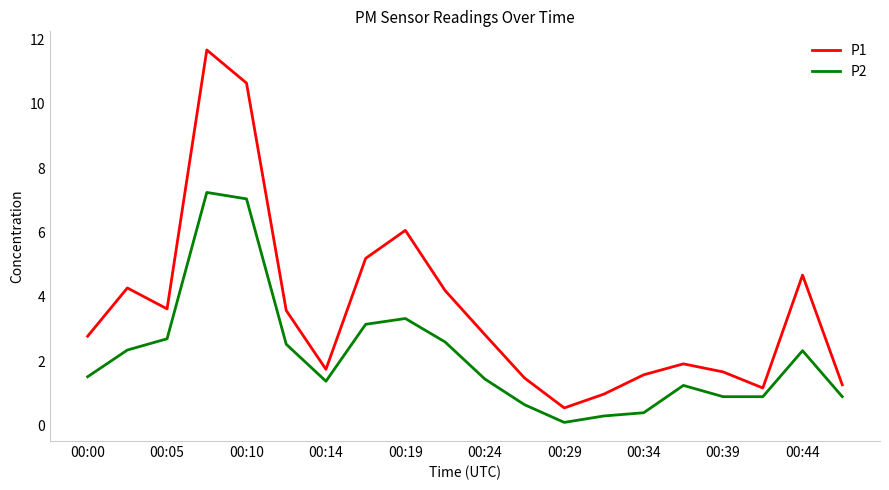

What is the greatest value displayed?

11.7